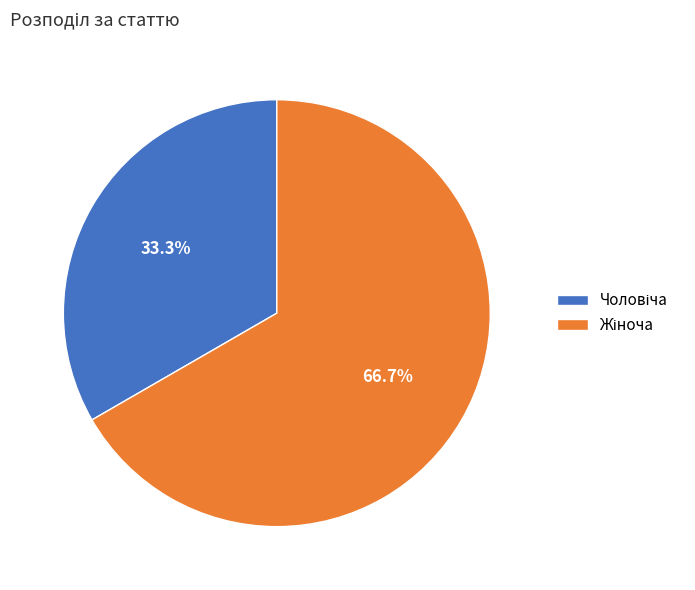

Does any single category account for the majority?

Yes